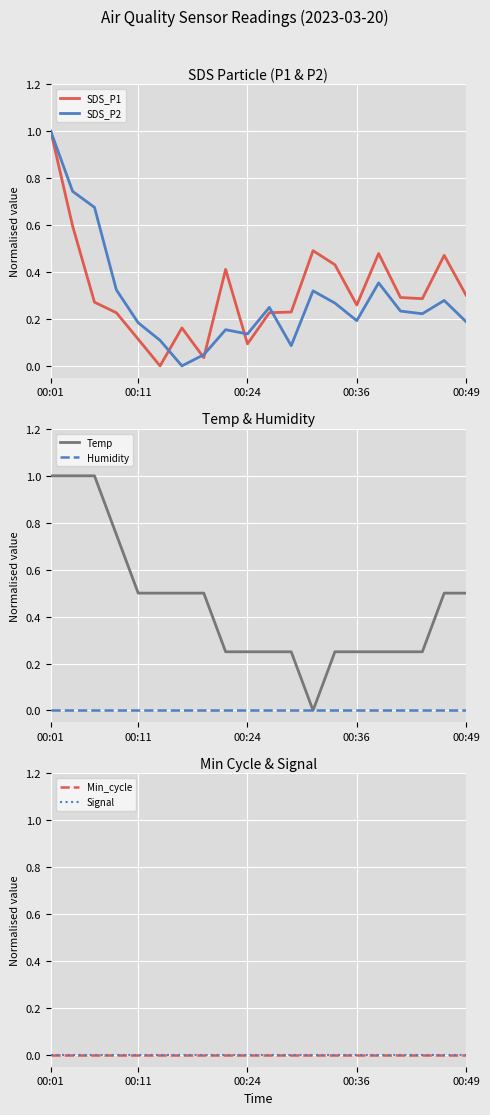

In SDS_P2, how many points are higher than both neighbors (excluding endpoints)?

5